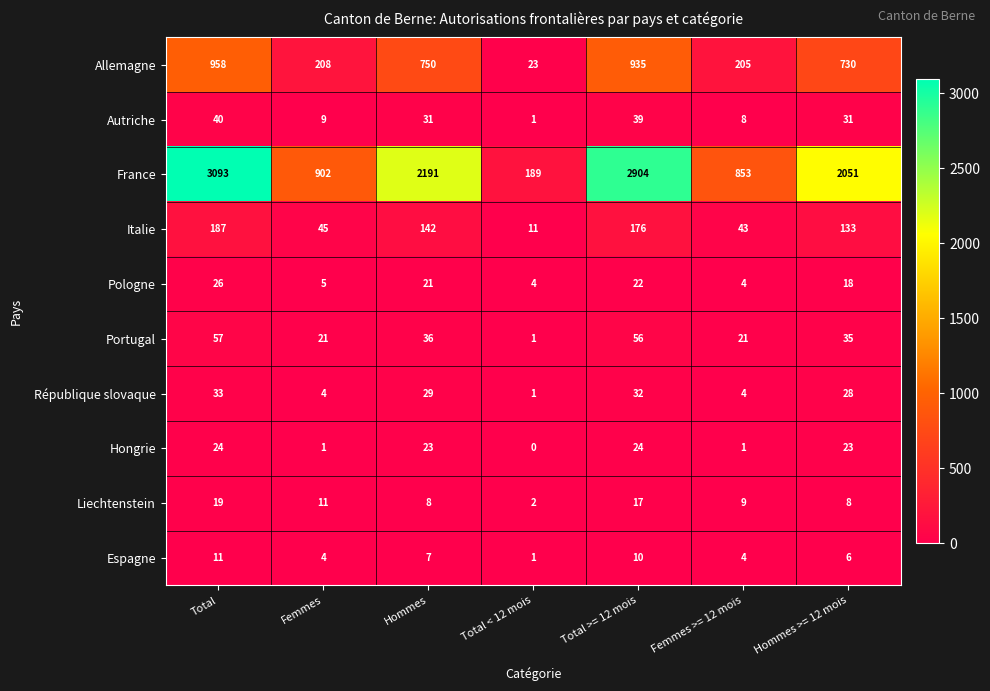

Which category has the highest value across all series?

Total